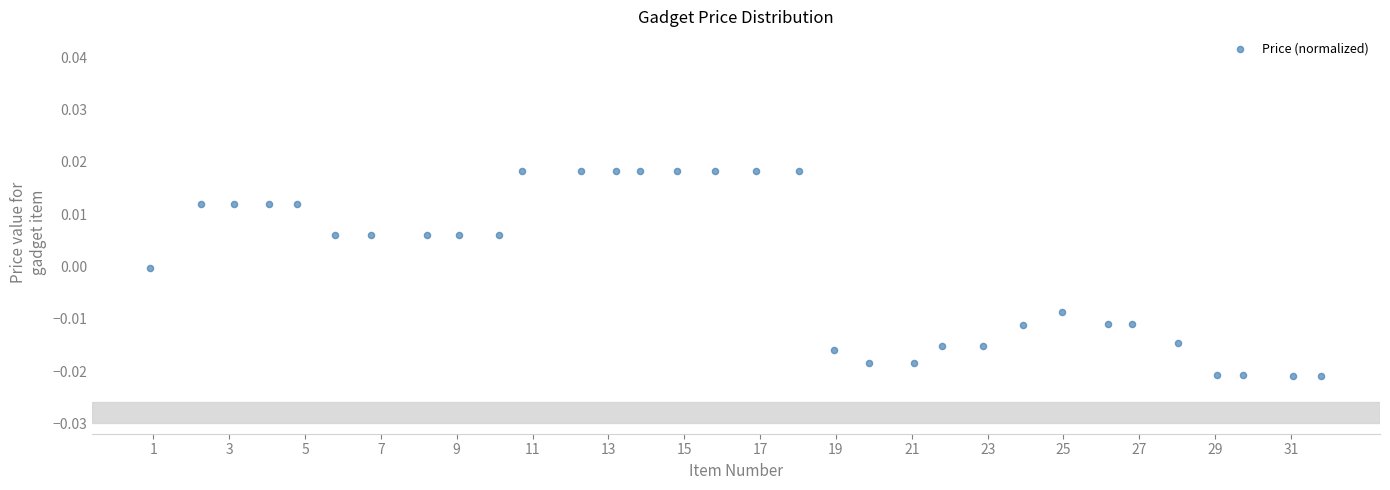

What is the range of X values (max minus min)?

30.9